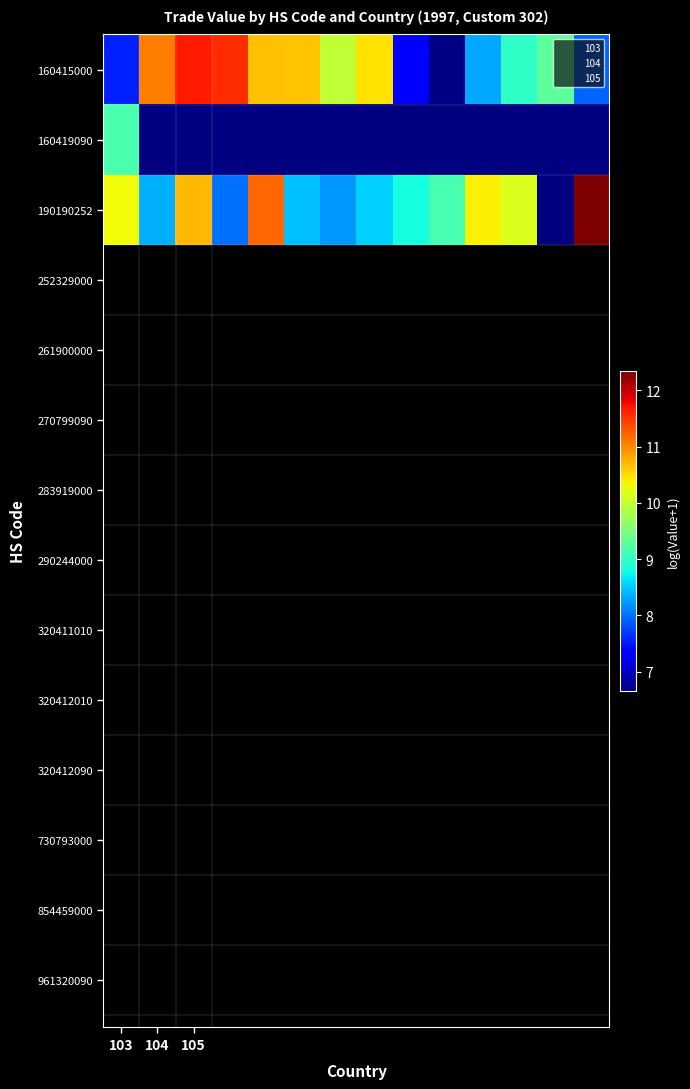

At which label does 190190252 first exceed 9?

103